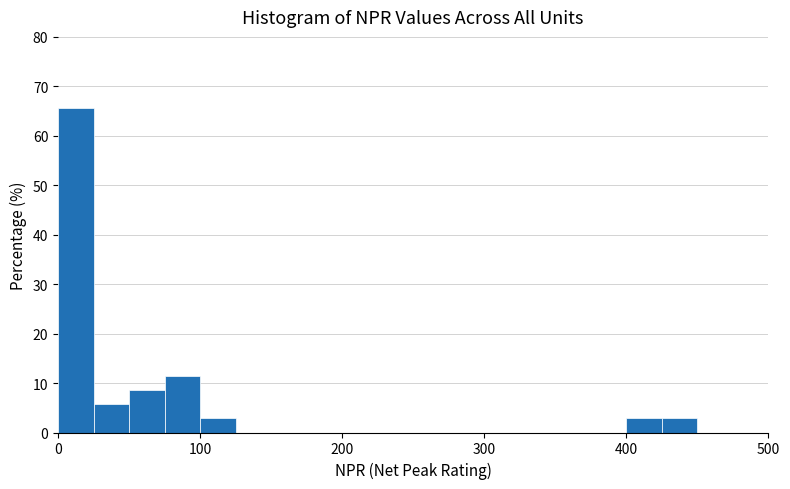

Read against the x-axis, roughly where is the centre of the tallest bar?

10